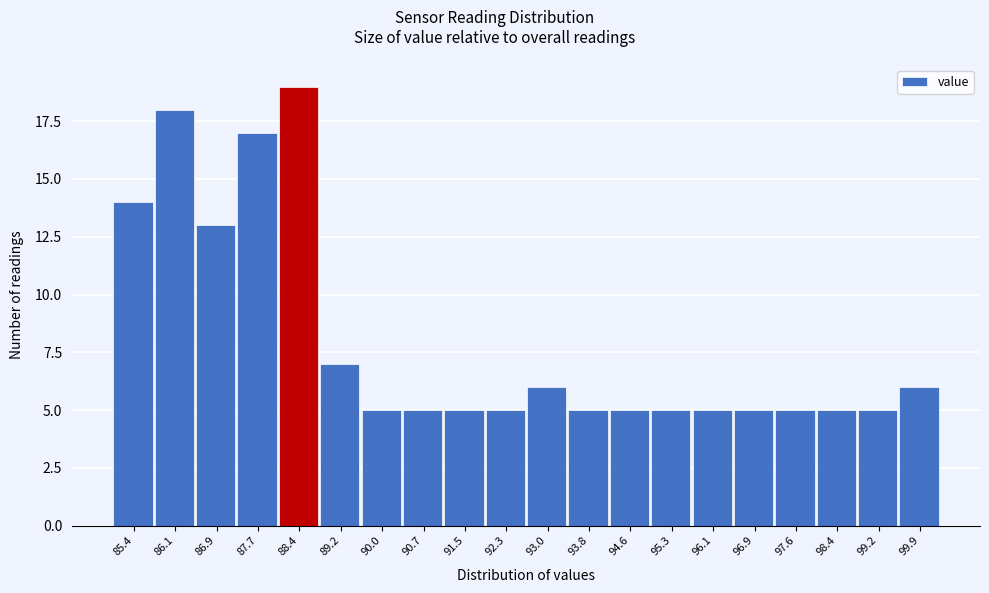

Reading left to right, transcribe all the data shown in this chart.

85.4=14	86.1=18	86.9=13	87.7=17	88.4=19	89.2=7	90.0=5	90.7=5	91.5=5	92.3=5	93.0=6	93.8=5	94.6=5	95.3=5	96.1=5	96.9=5	97.6=5	98.4=5	99.2=5	99.9=6